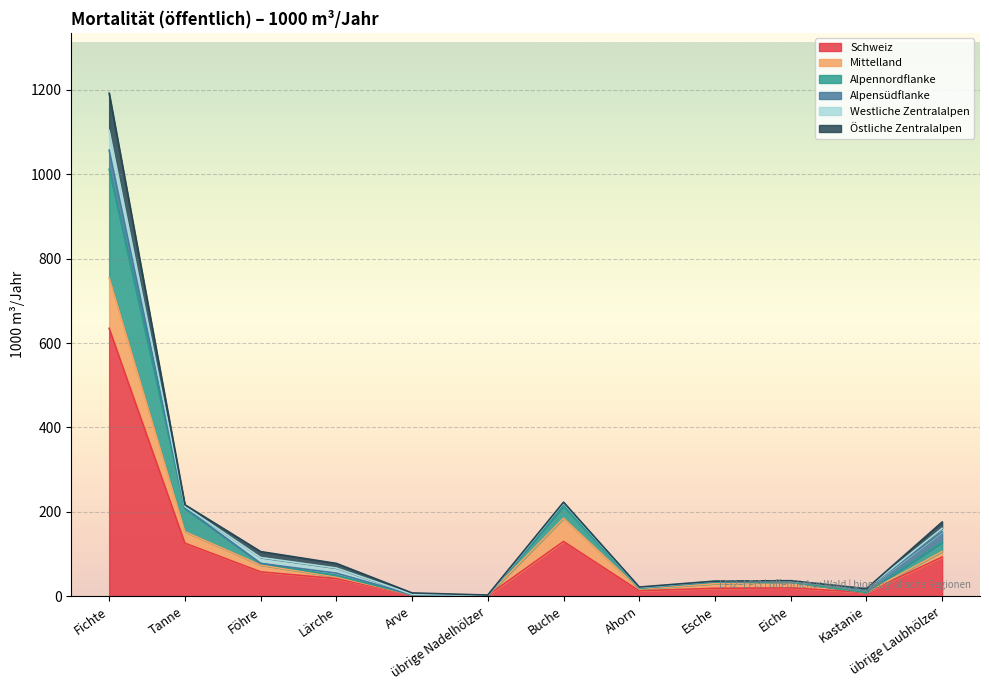

Which series has the largest range (max minus min)?

Schweiz